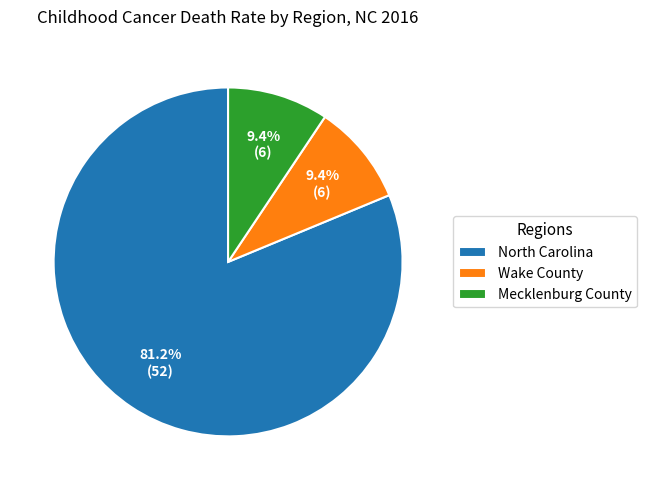

What percentage is the Mecklenburg County slice, to the nearest percent?

9%